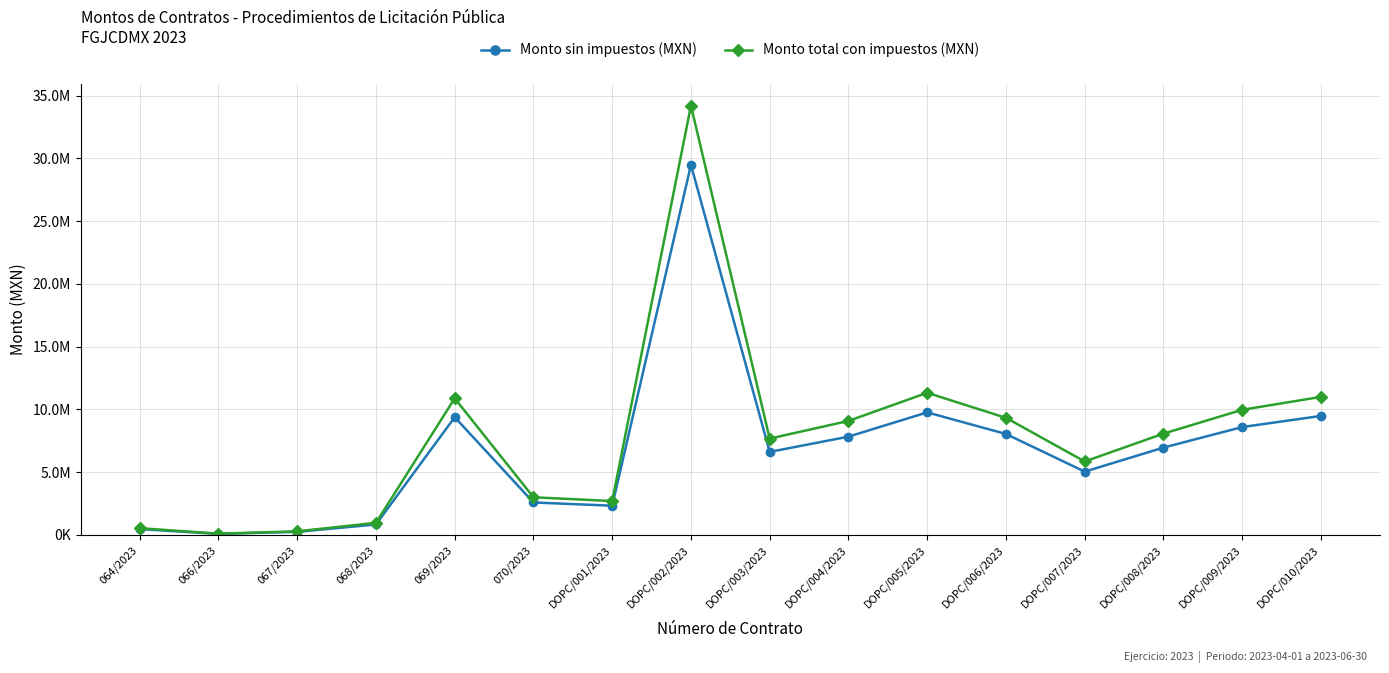

True or false: Monto sin impuestos (MXN) and Monto total con impuestos (MXN) cross at least once.

False